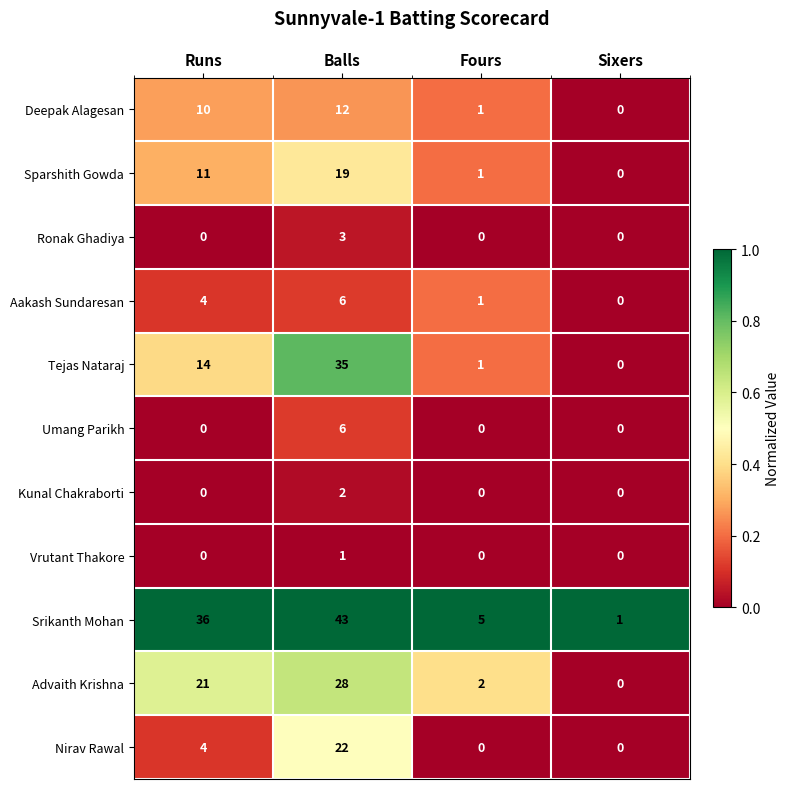

Which label corresponds to the largest value in the chart?

Balls